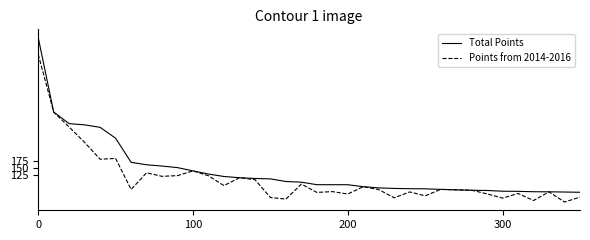

Which series has the largest total across all categories?

Total Points